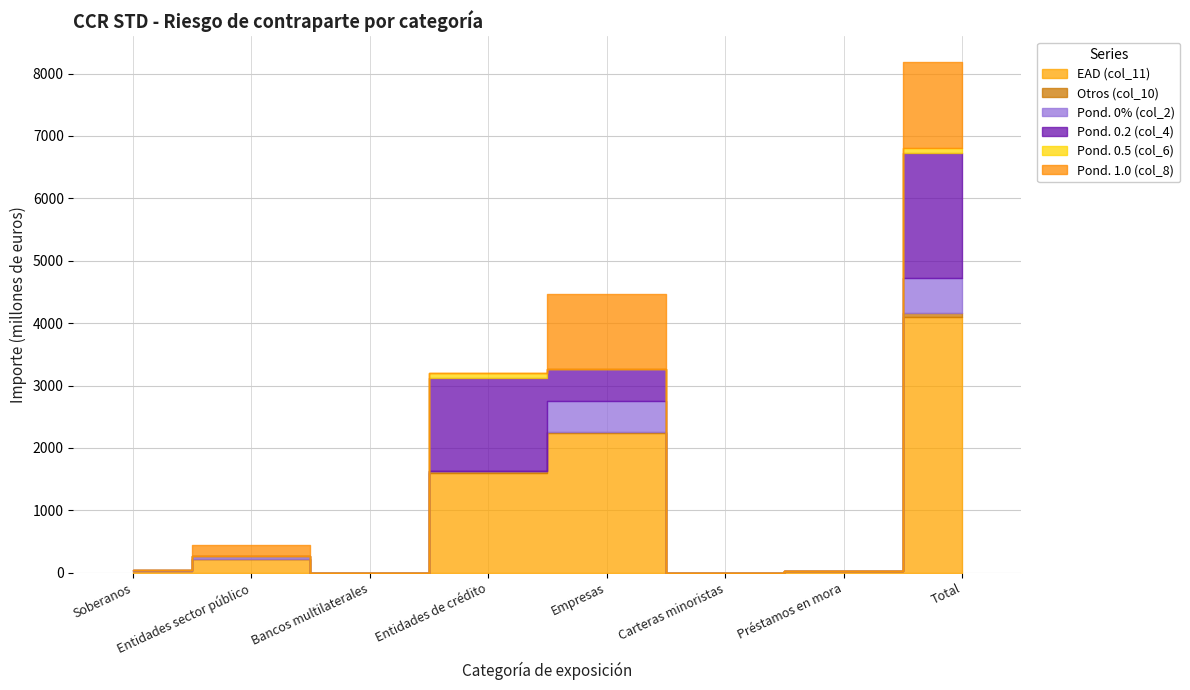

At which label does Pond. 1.0 (col_8) first exceed 1?

Entidades sector público